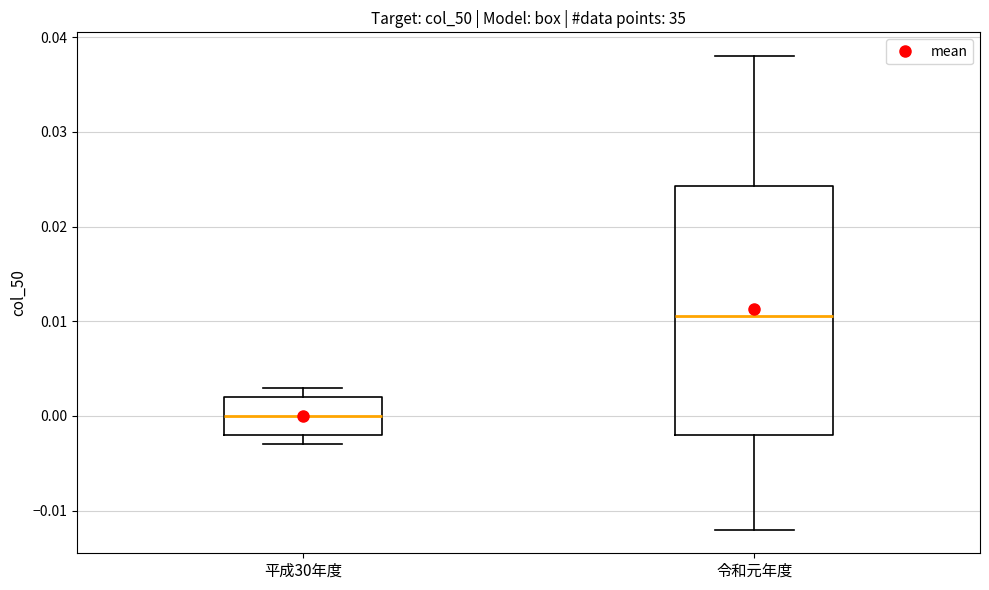

Where does the median line of the box for 平成30年度 sit on the y-axis? The values are not printed on the chart, so give them approximately, as read against the axis.

0.000